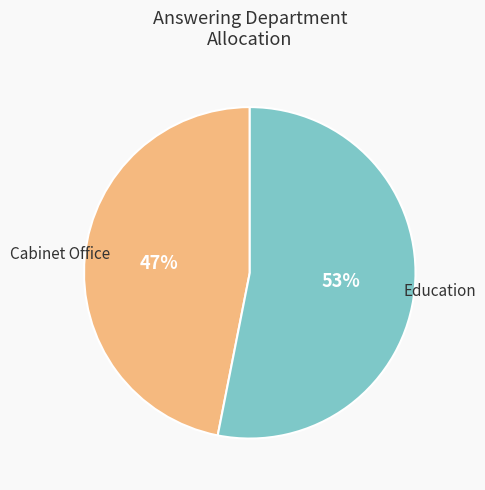

To the nearest percent, what portion does Cabinet Office represent?

47%